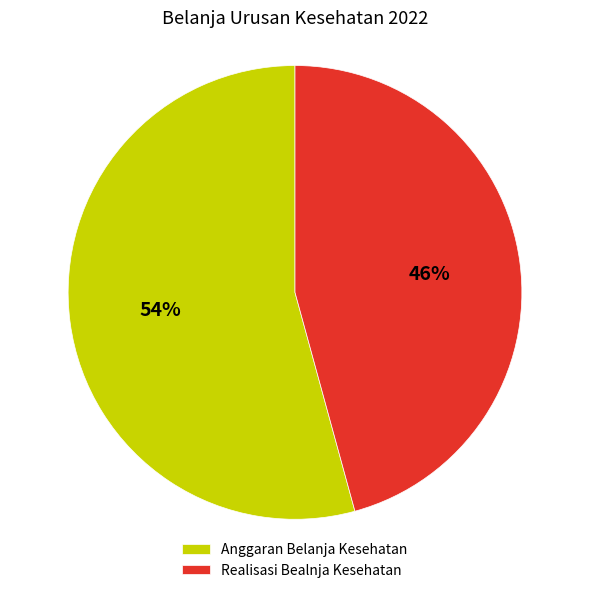

The Anggaran Belanja Kesehatan slice represents 48% of the pie. True or false?

False